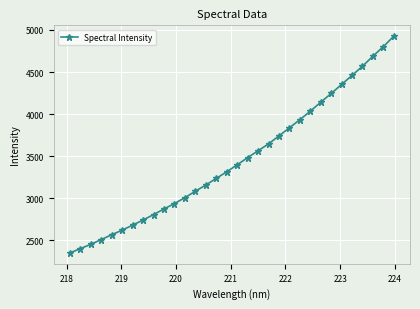

What is the value of the 22nd point from the left?

3836.8